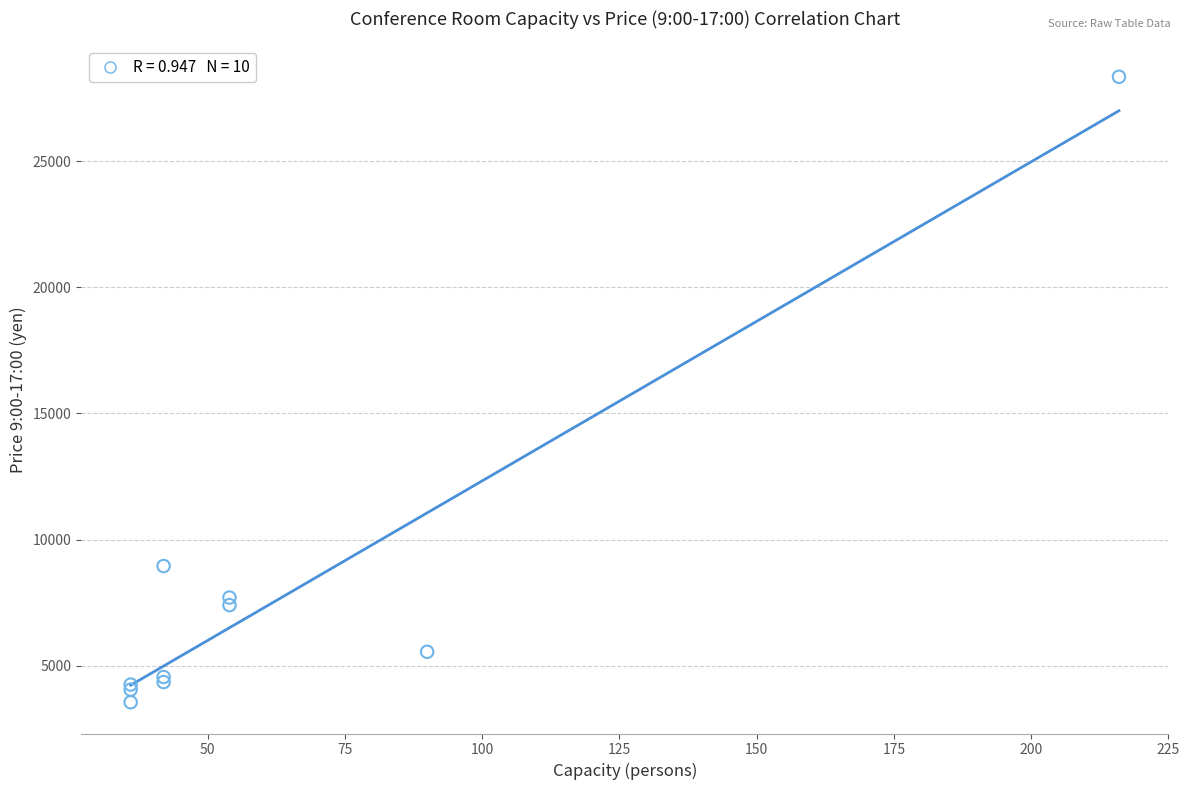

What Y value in the scatter plot is closest to 15950?

8950